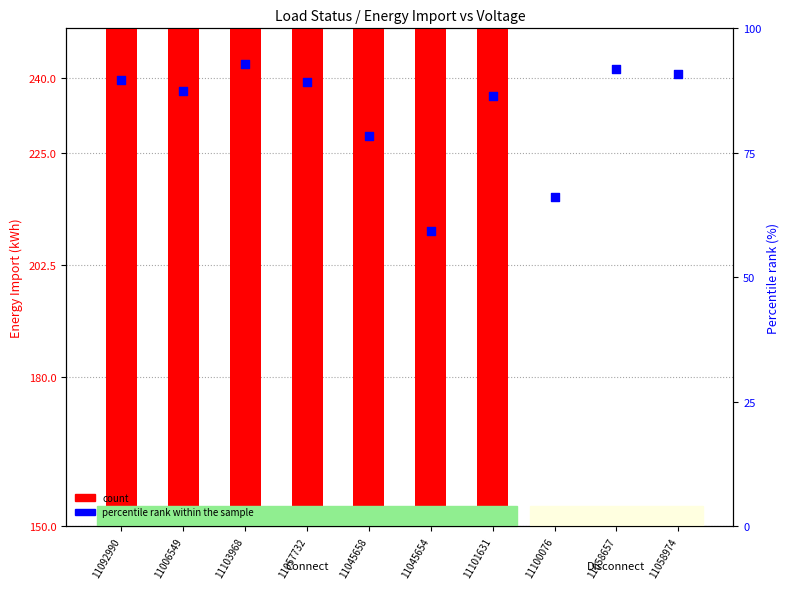

Which series reaches the maximum Y coordinate?

count